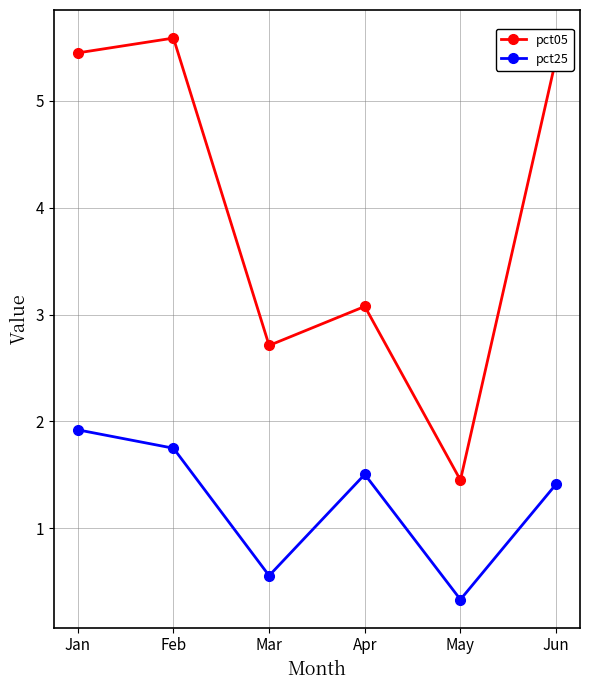

What is the minimum value for pct25?

0.3